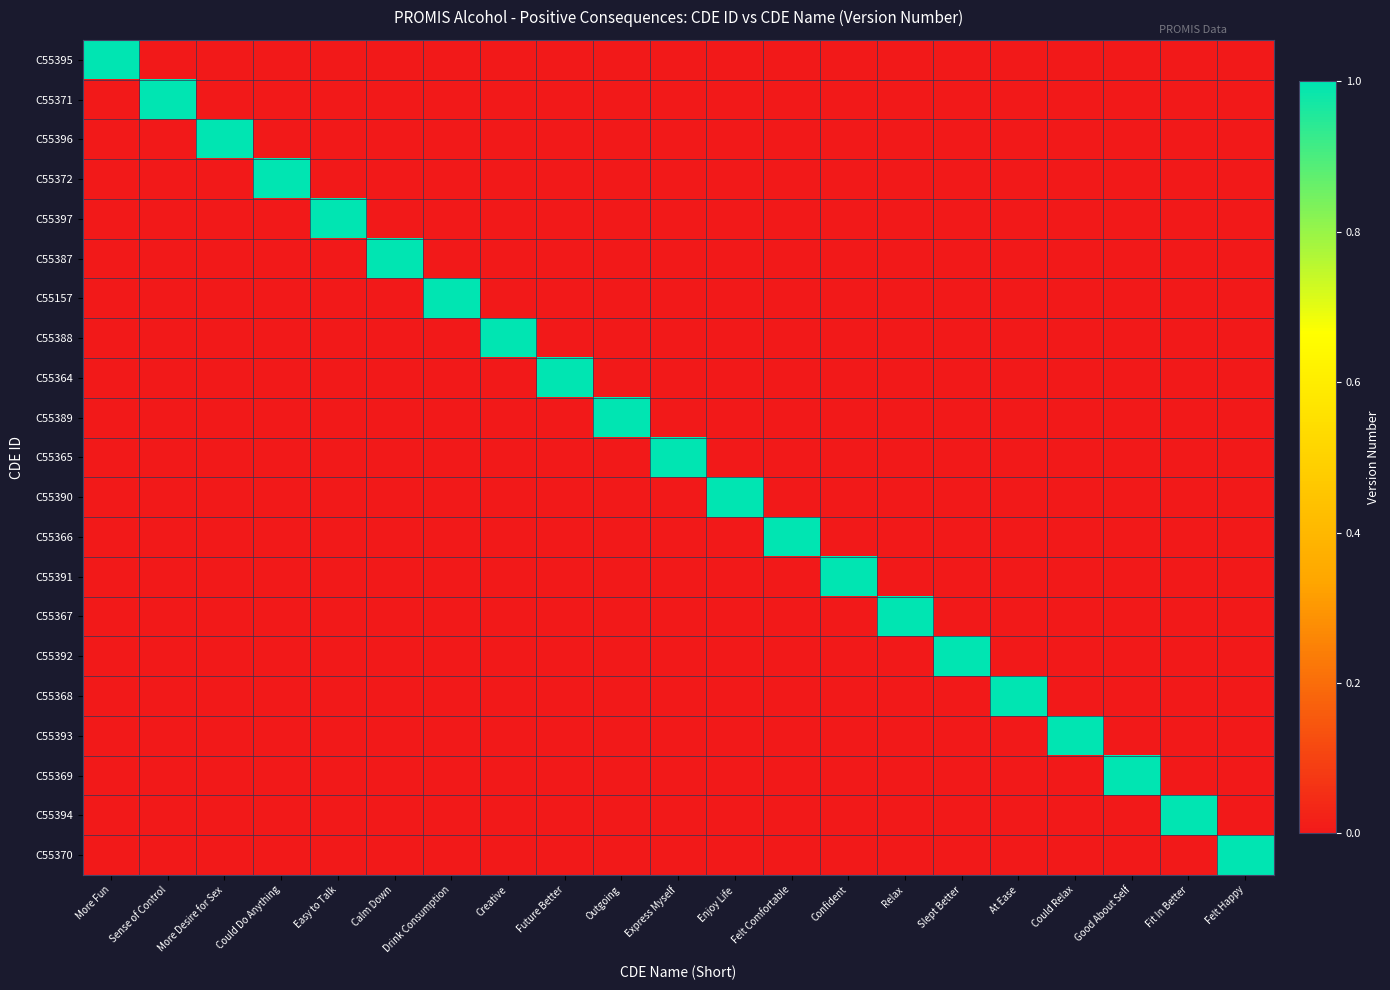

Which series has the largest total across all categories?

C55395